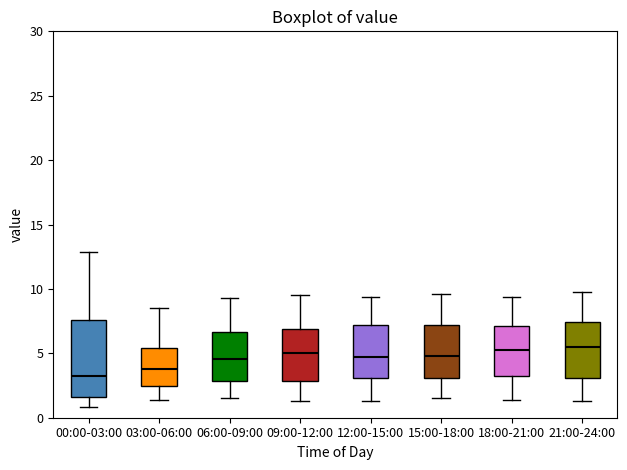

Which box is the tallest, from its lower edge to its upper edge?

00:00-03:00